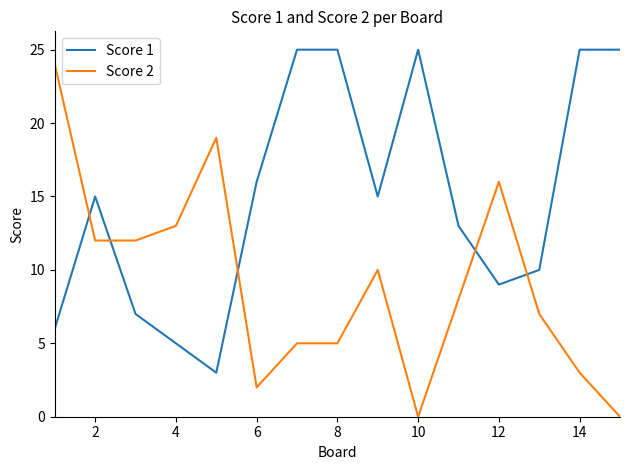

Reading right to left, transcribe all the data shown in this chart.

Score 1: 25	25	10	9	13	25	15	25	25	16	3	5	7	15	6
Score 2: 0	3	7	16	8	0	10	5	5	2	19	13	12	12	24